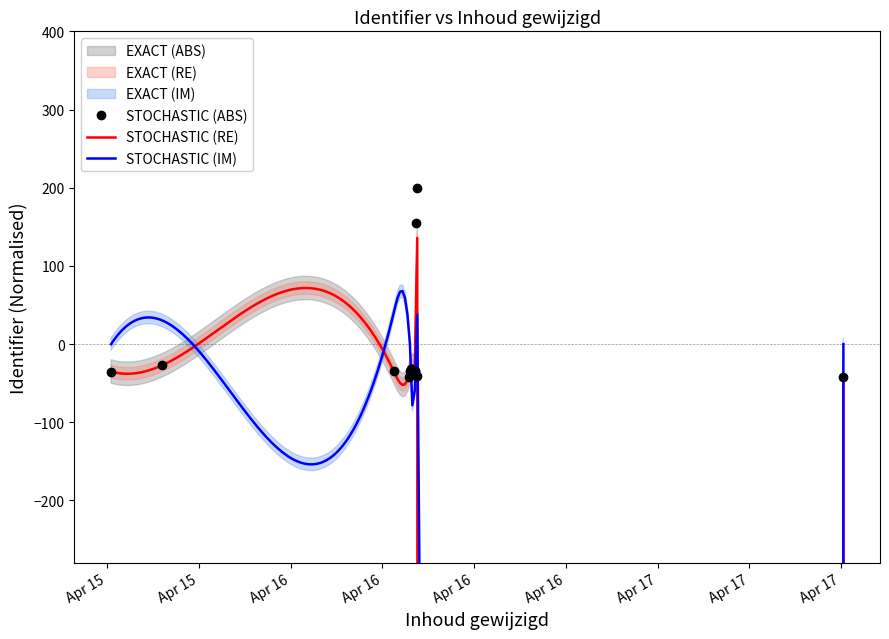

What is the value of the 8th point from the left?

-33.8